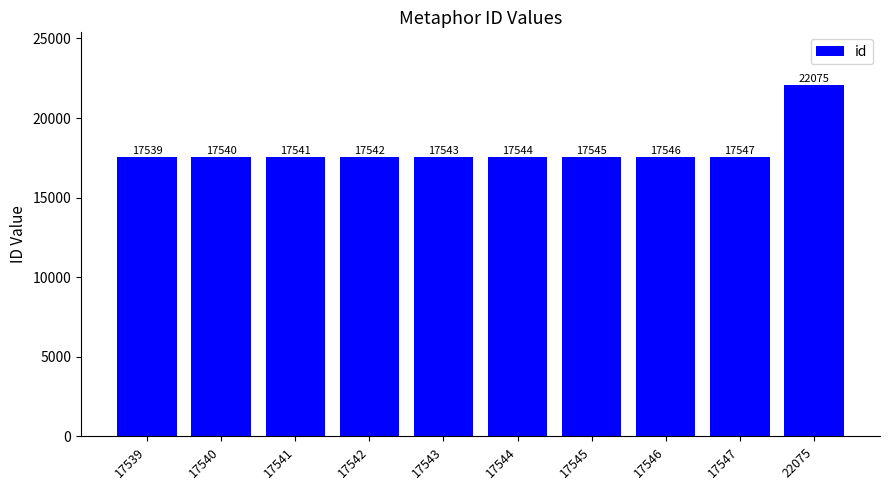

What is the sum of all values?

179962